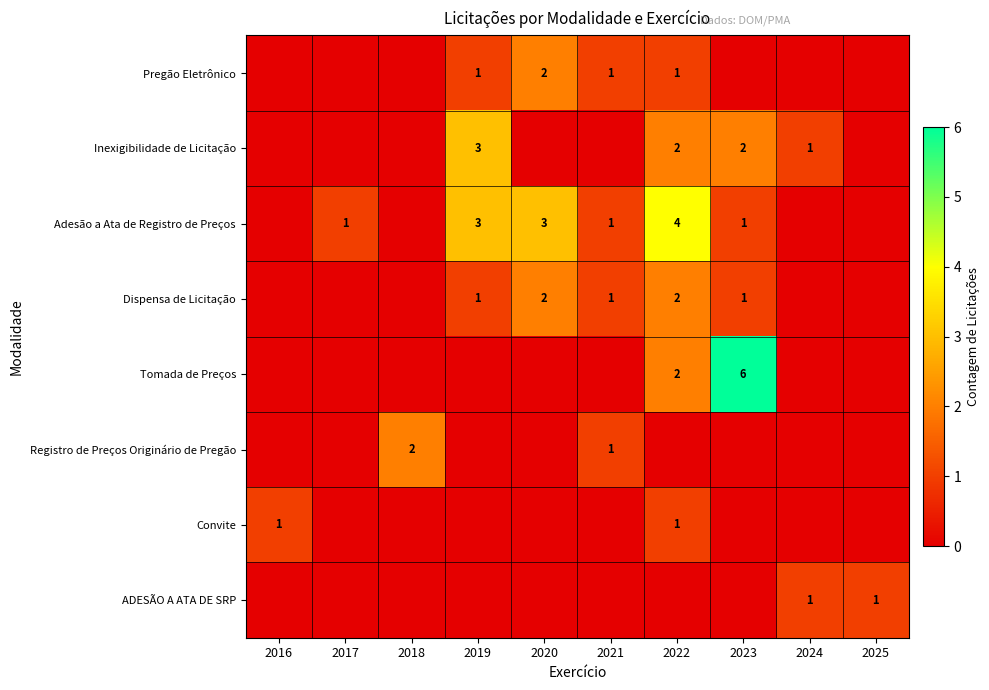

What is the total value across all series at 2019?

8